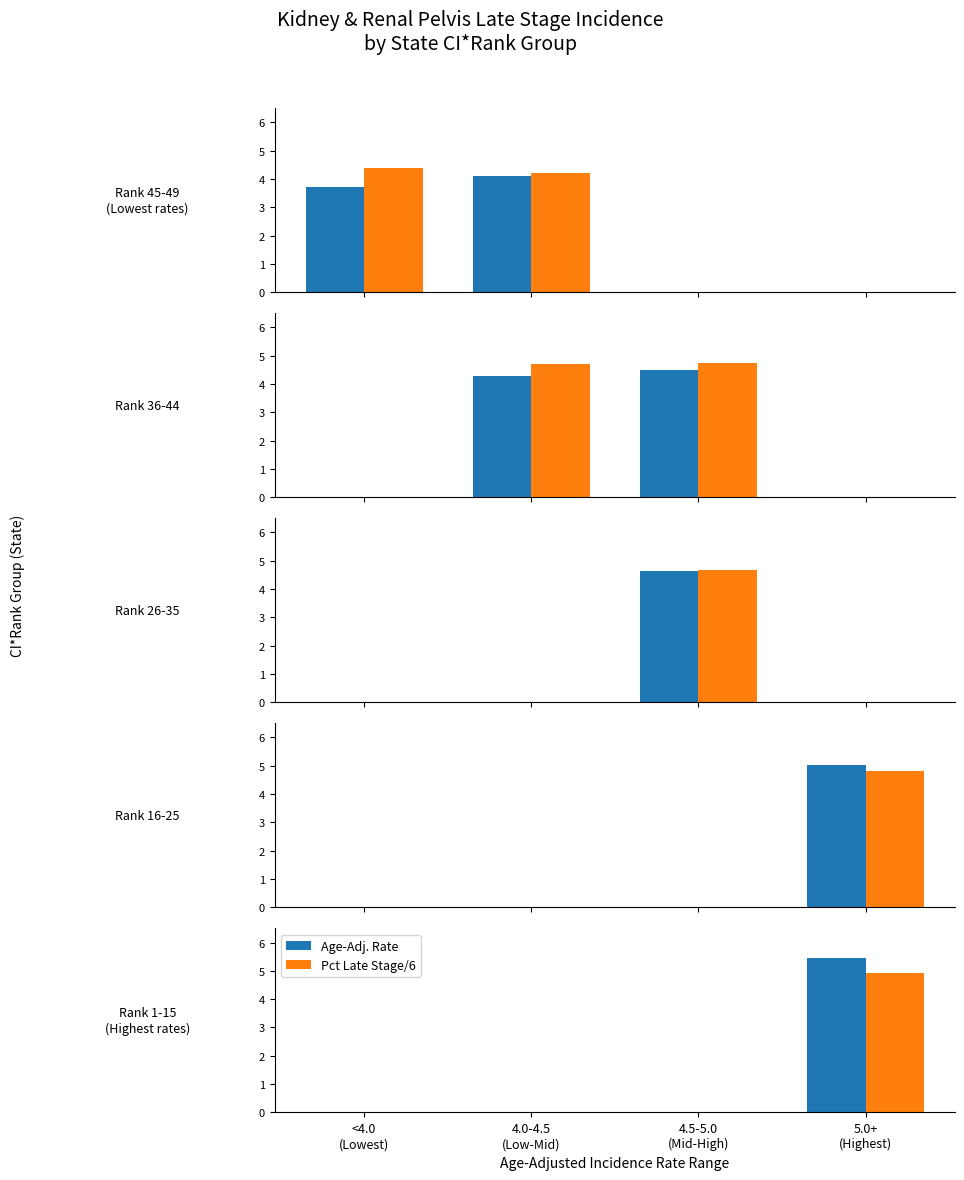

At 5.0+
(Highest), list the series in order from smallest to largest.

Pct Late Stage/6, Age-Adj. Rate